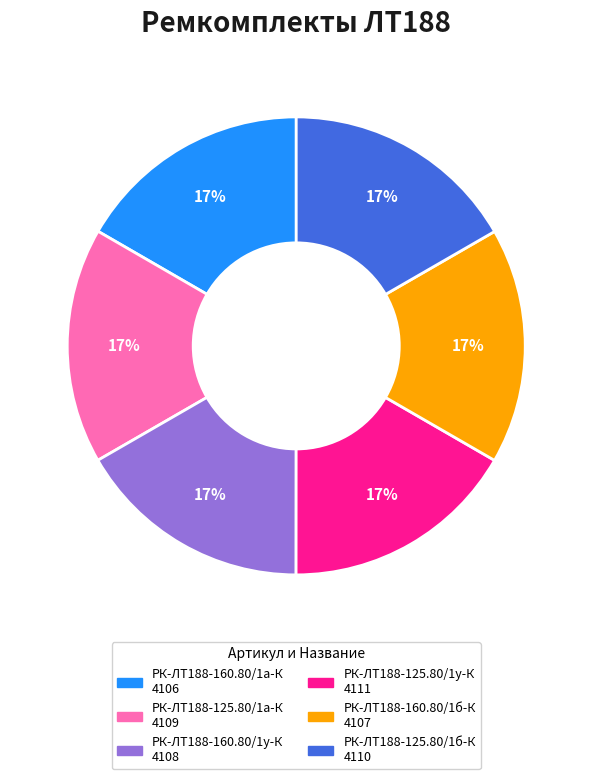

Is there any slice that represents more than half of the pie?

No